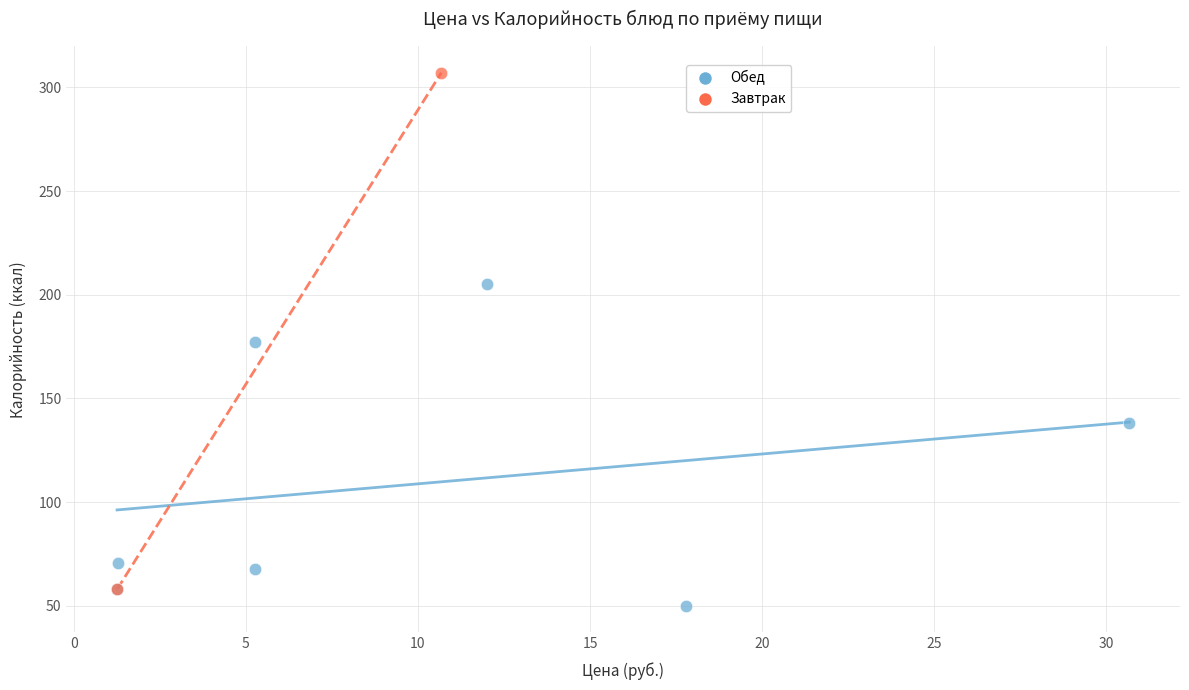

What are all the series names shown in the legend?

Обед, Завтрак